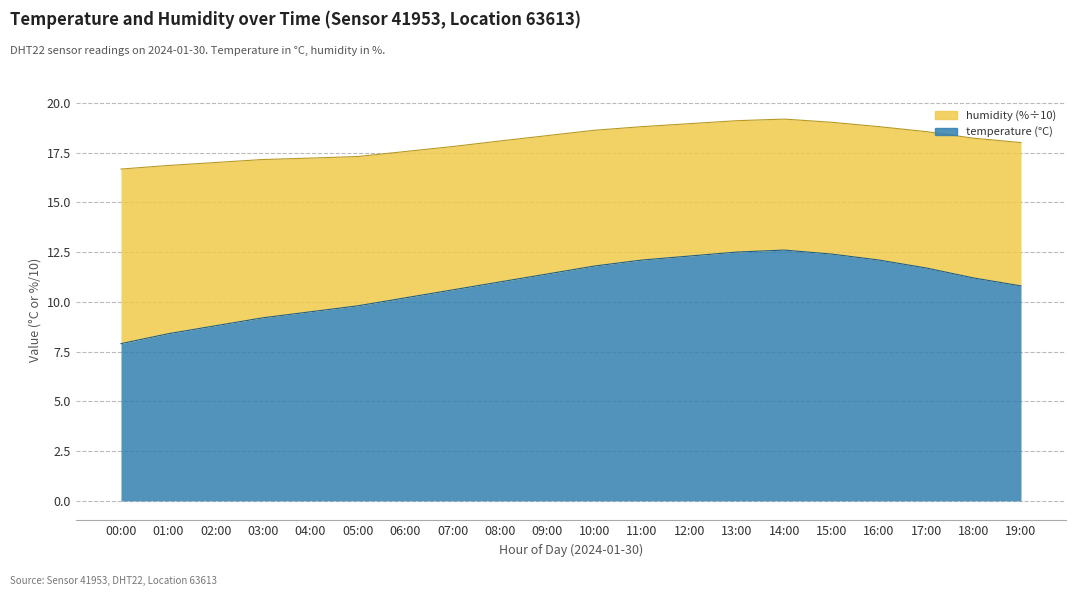

Reading left to right, what are all the values shown in this chart?

7.9	8.4	8.8	9.2	9.5	9.8	10.2	10.6	11.0	11.4	11.8	12.1	12.3	12.5	12.6	12.4	12.1	11.7	11.2	10.8